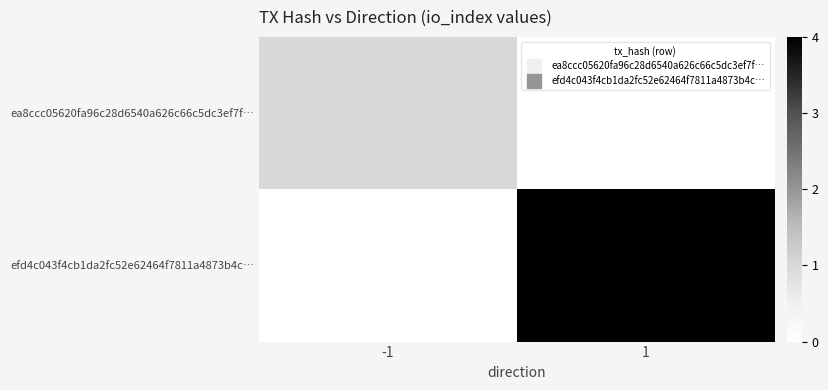

At 1, list the series in order from smallest to largest.

ea8ccc05620fa96c28d6540a626c66c5dc3ef7f…, efd4c043f4cb1da2fc52e62464f7811a4873b4c…